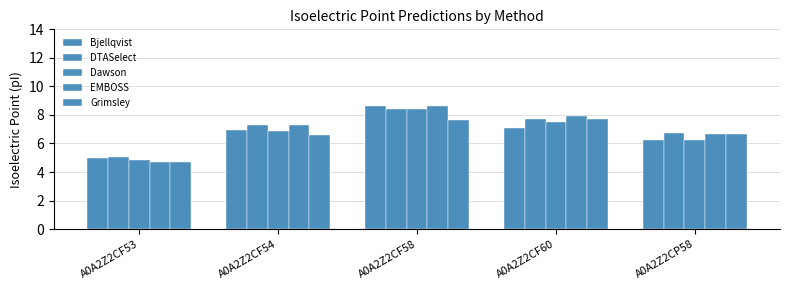

How many data points does each series have?

5